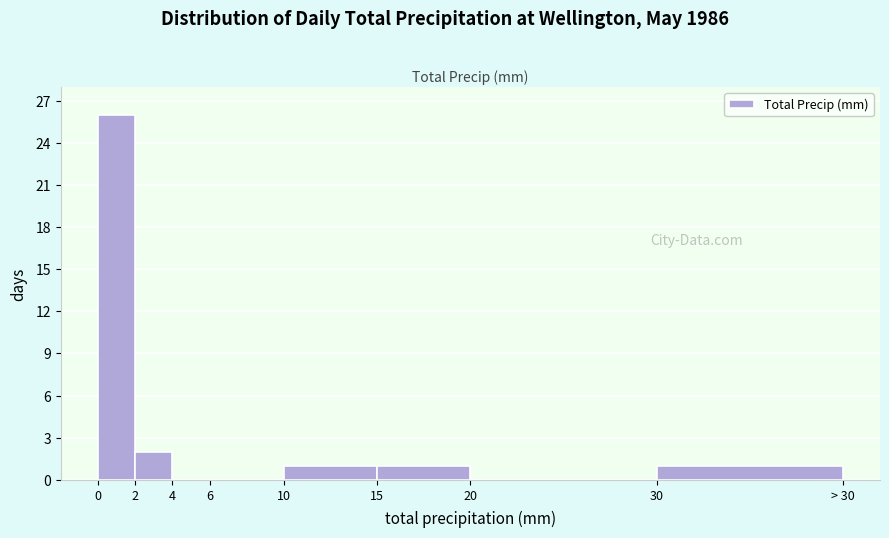

Reading right to left, extract all data points from this chart.

30=1	20=0	15=1	10=1	6=0	4=0	2=2	0=26